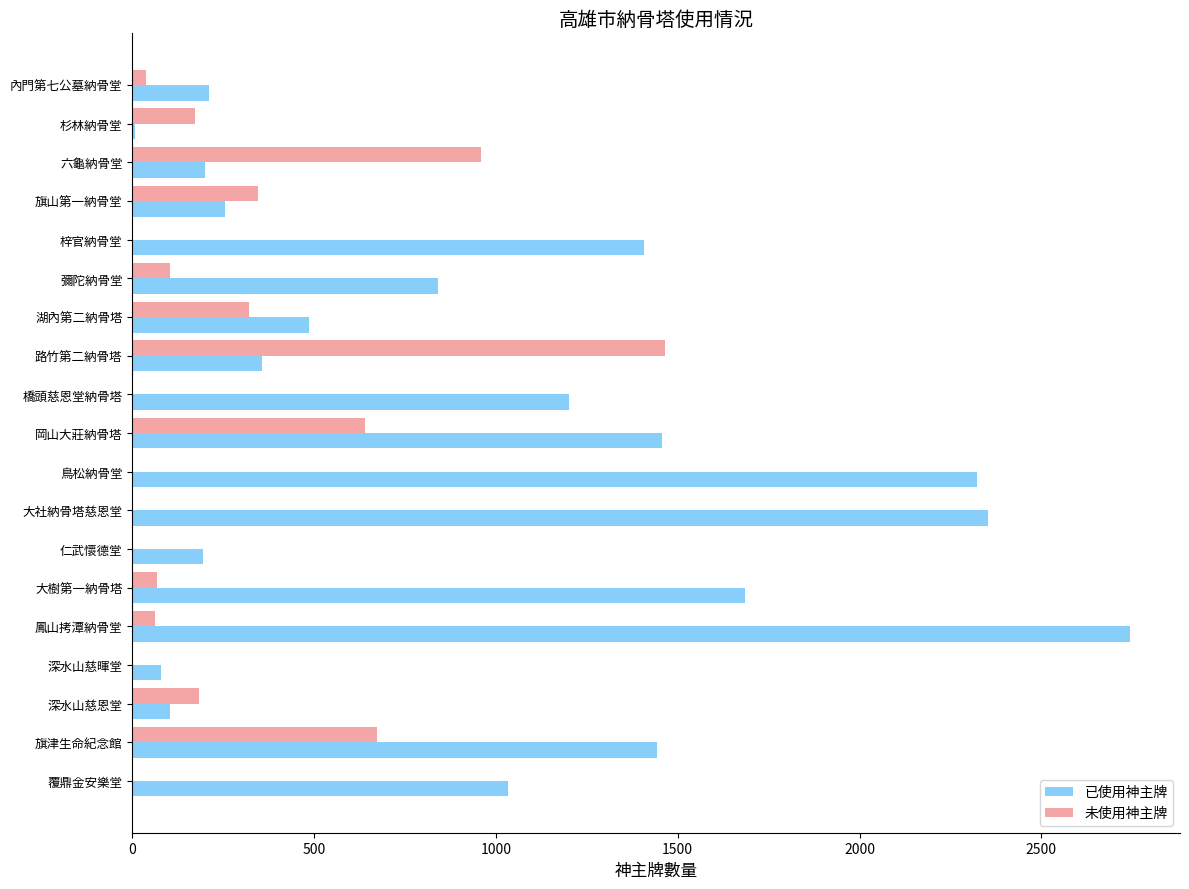

Which series has the largest total across all categories?

已使用神主牌